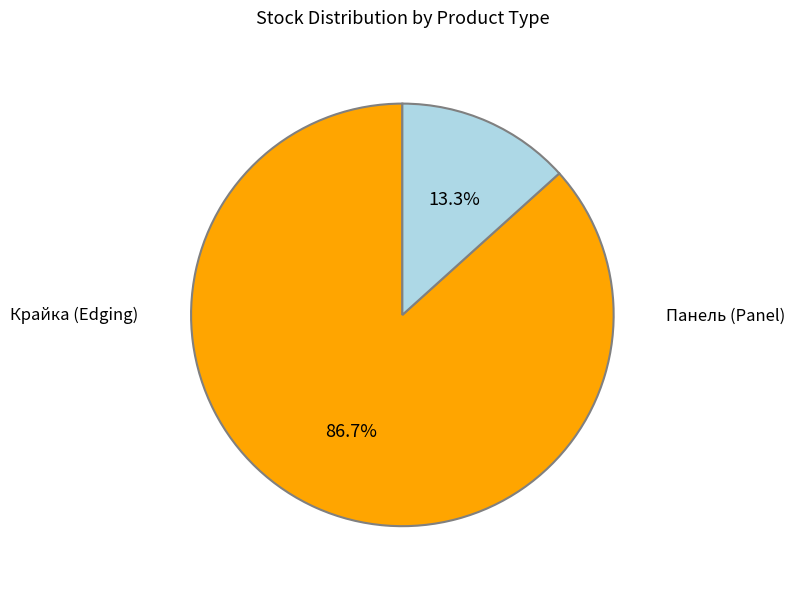

Is there any slice that represents more than half of the pie?

Yes